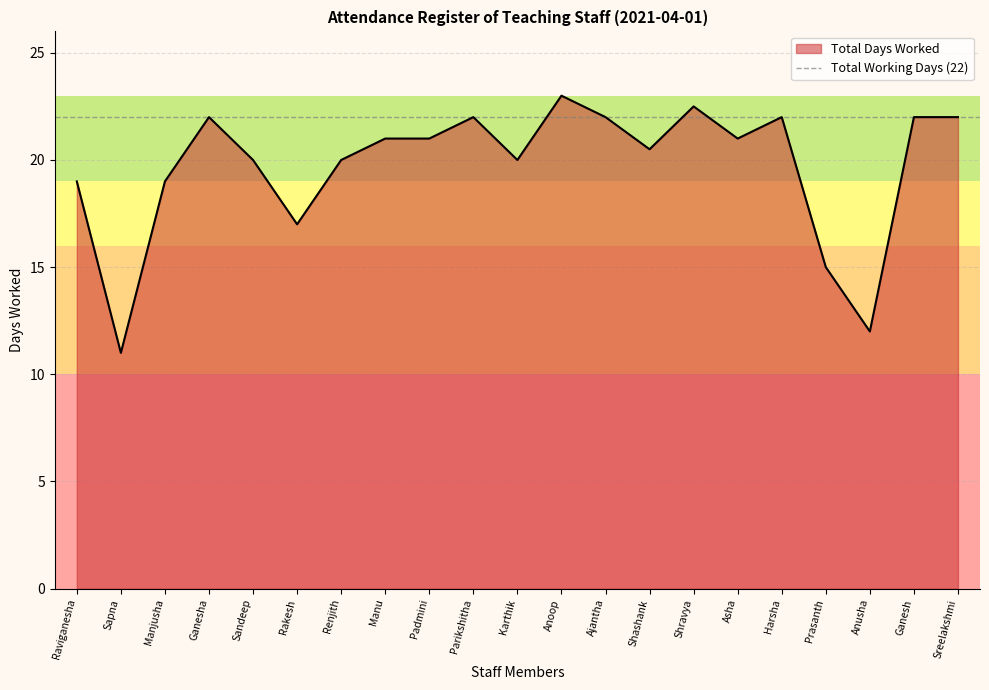

Reading right to left, list all the values displayed in this chart.

22.0	22.0	12.0	15.0	22.0	21.0	22.5	20.5	22.0	23.0	20.0	22.0	21.0	21.0	20.0	17.0	20.0	22.0	19.0	11.0	19.0